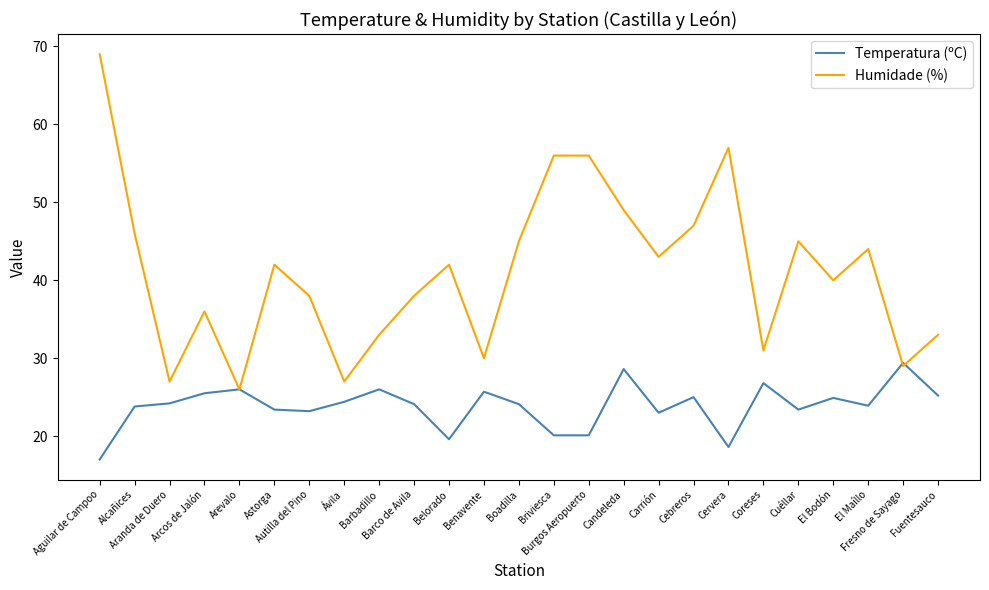

Which series has the widest spread of values?

Humidade (%)